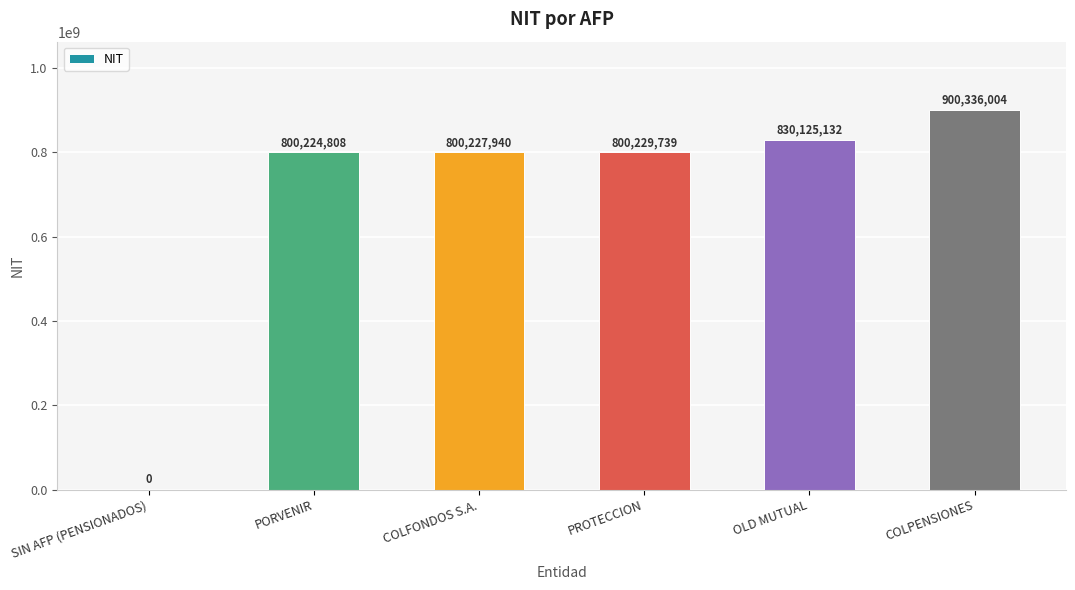

Are the bars horizontal?

No